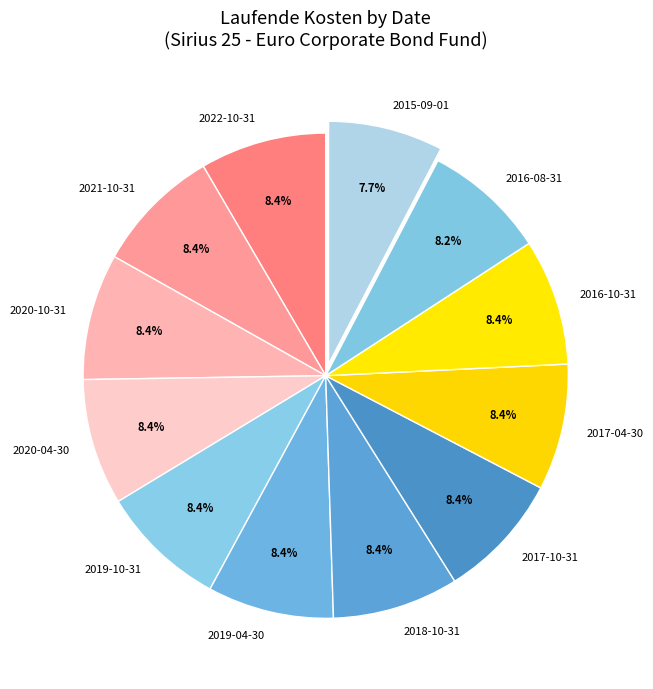

Is it true that 2020-04-30 is 3% of the pie?

False